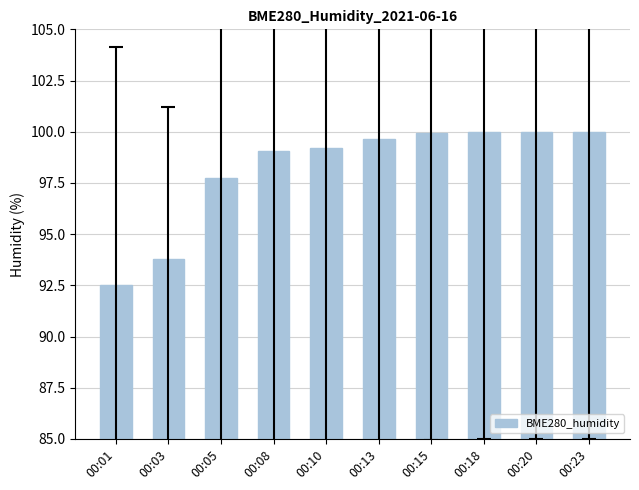

What is the difference between the second highest and minimum values?

7.5